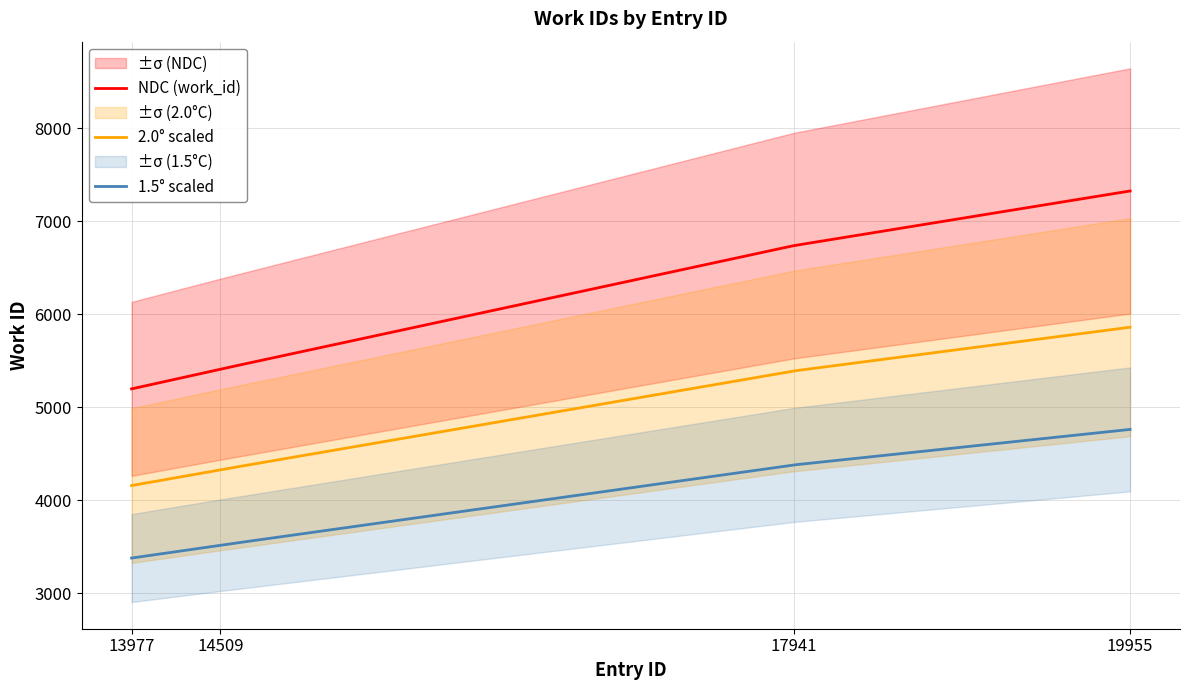

The value at 19955 is 7325. True or false?

True